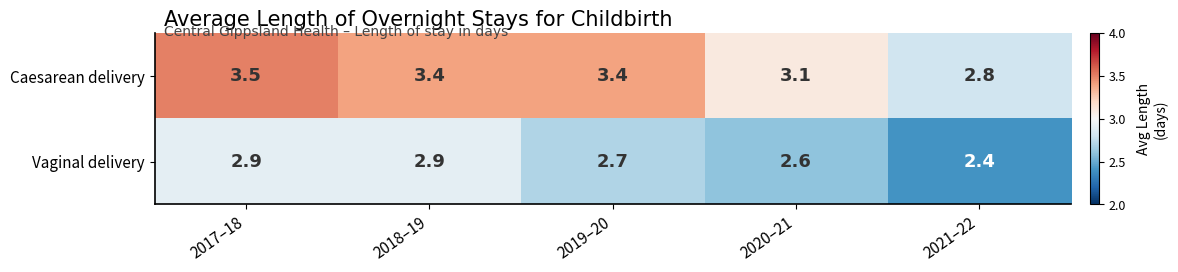

What is the sum of all Caesarean delivery values?

16.2